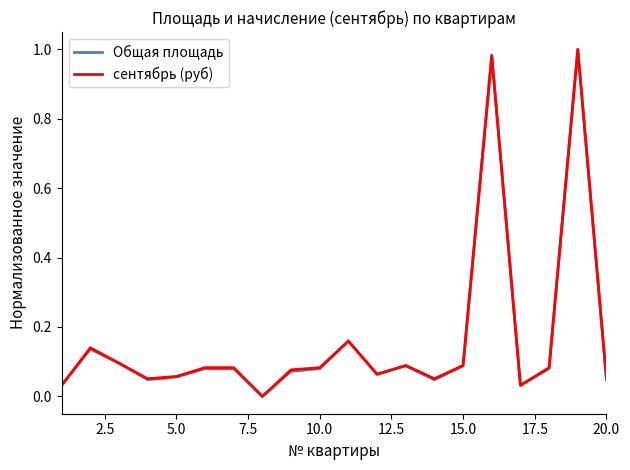

True or false: сентябрь (руб) has more than 0 points higher than both neighbors.

True